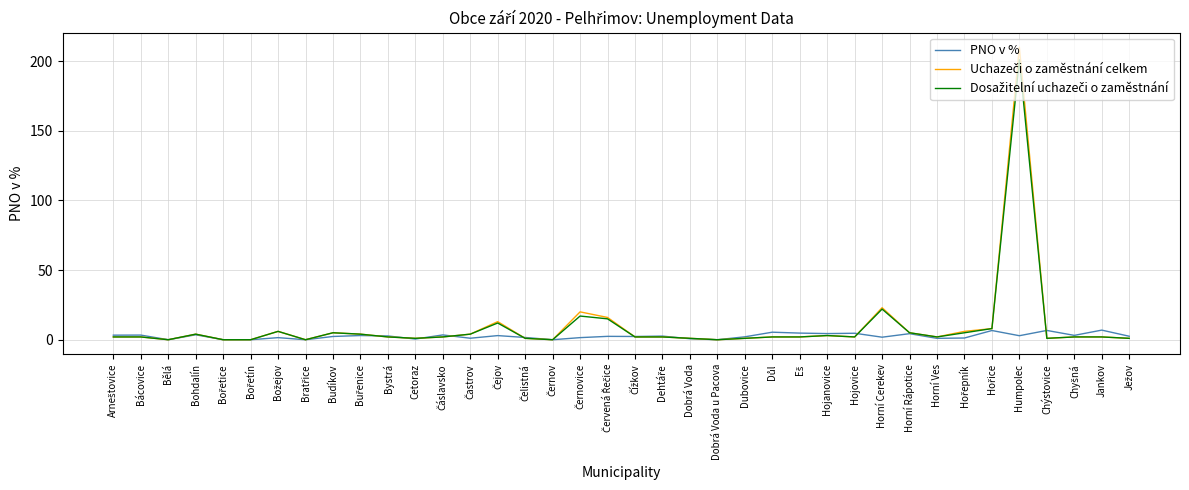

What is the total value across all series at Bystrá?

6.7